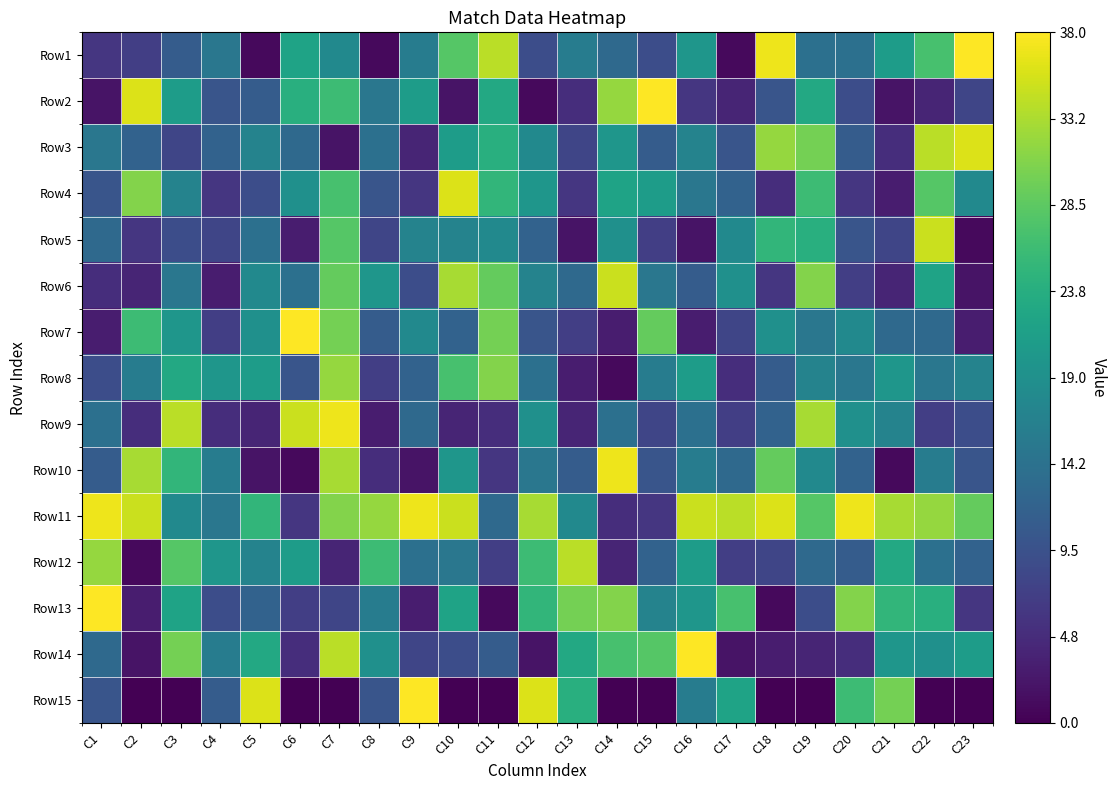

Count the number of categories in the chart.

23